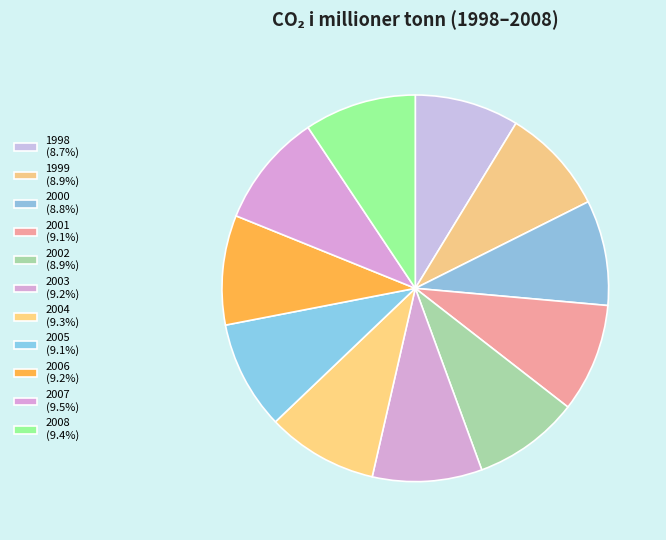

Between 2001 and 1998, which is larger?

2001